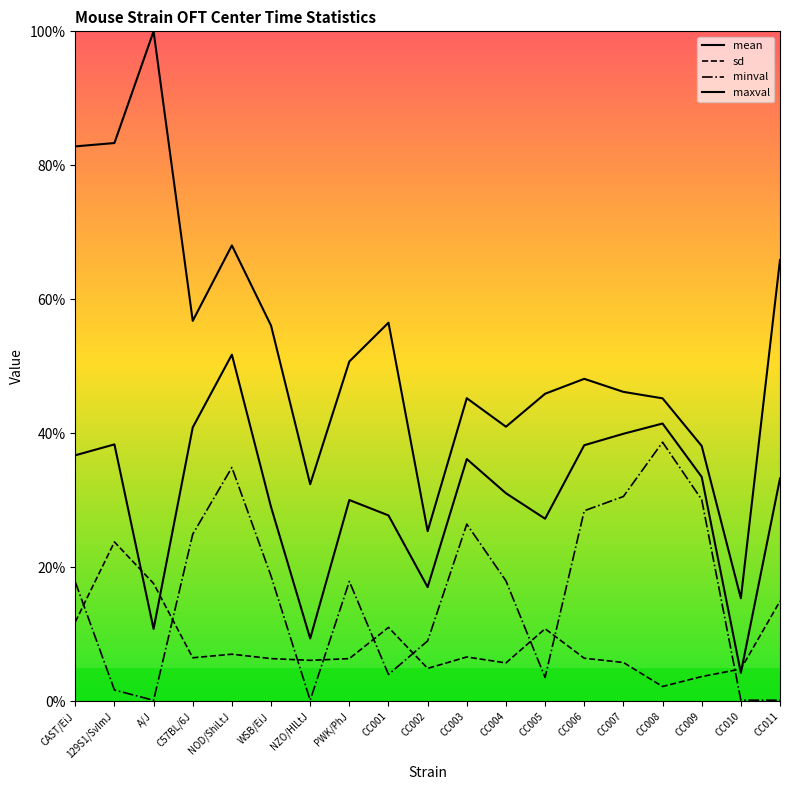

True or false: mean and maxval cross at least once.

False